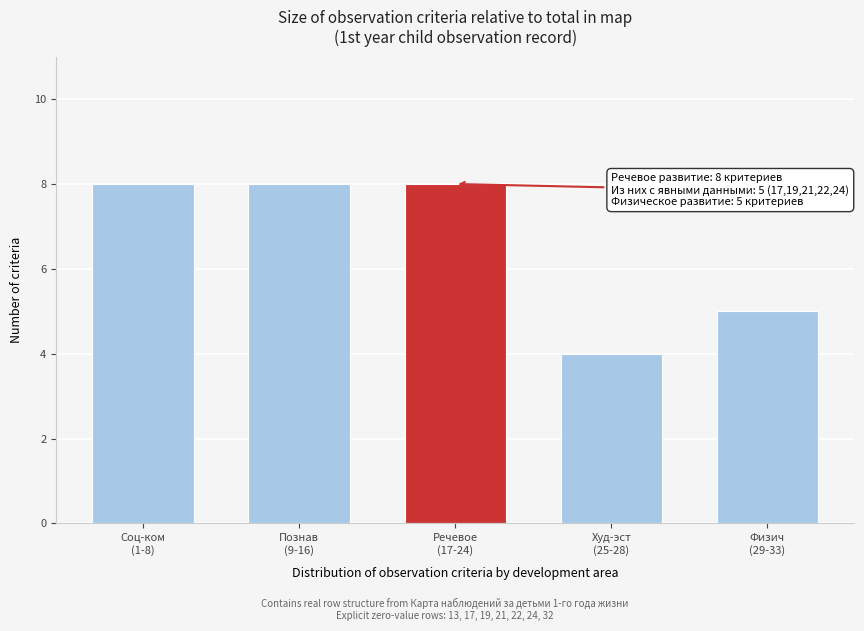

Reading right to left, what are all the values shown in this chart?

5	4	8	8	8